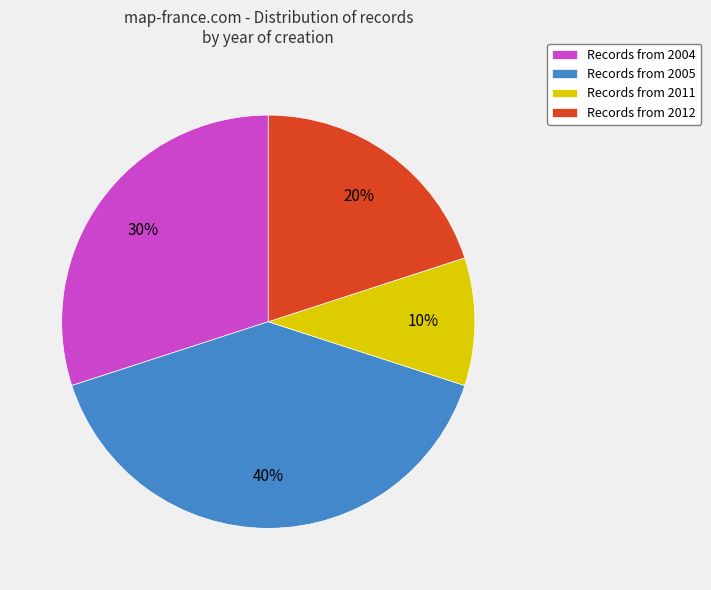

Which has a higher value, Records from 2004 or Records from 2012?

Records from 2004